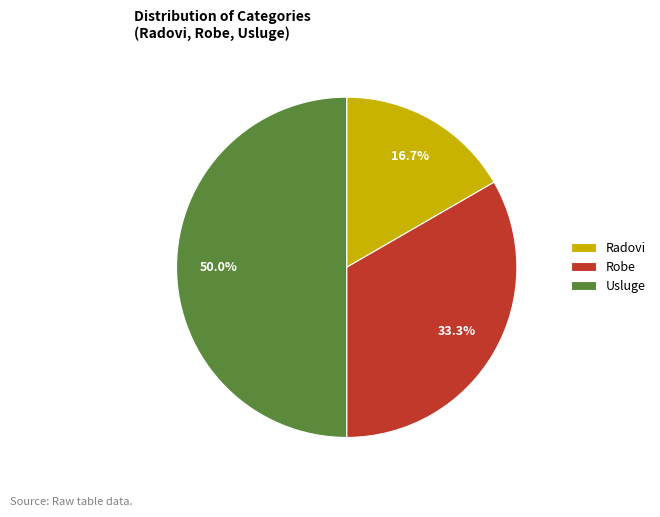

To the nearest percent, what is the combined percentage of Robe and Usluge?

83%